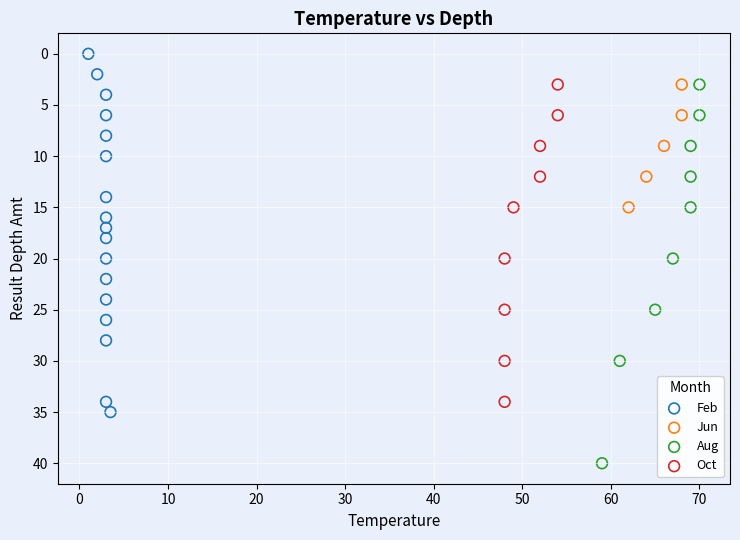

Which series reaches the minimum Y coordinate?

Feb